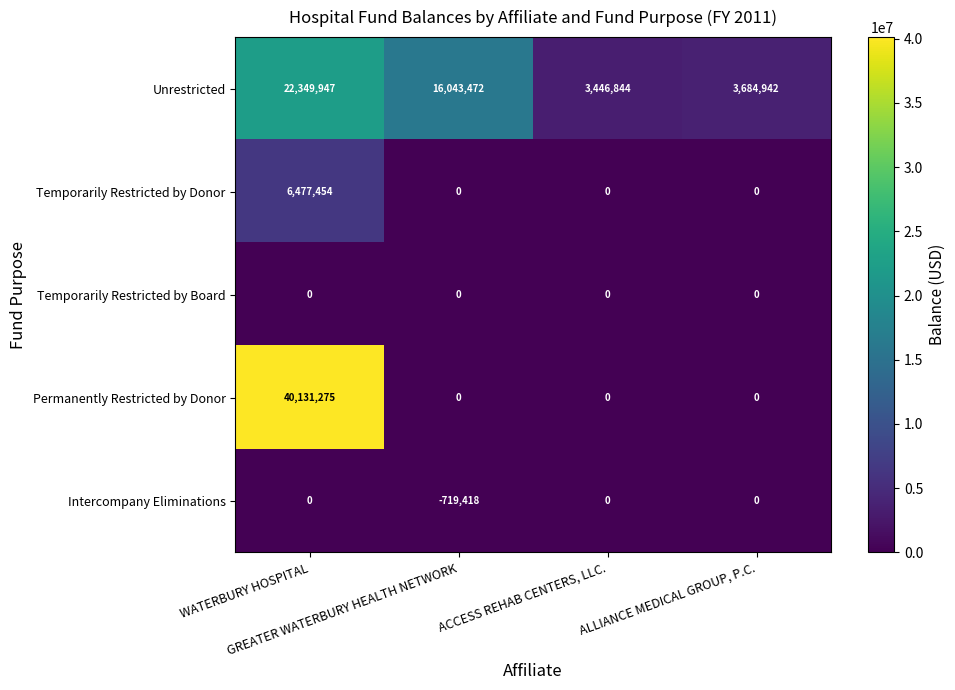

Which series has the widest spread of values?

Permanently Restricted by Donor